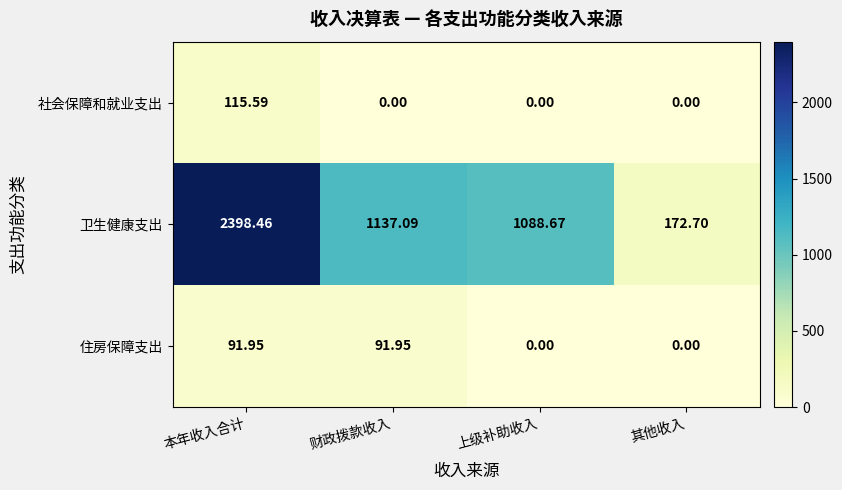

At which category does the chart reach its peak across all series?

本年收入合计